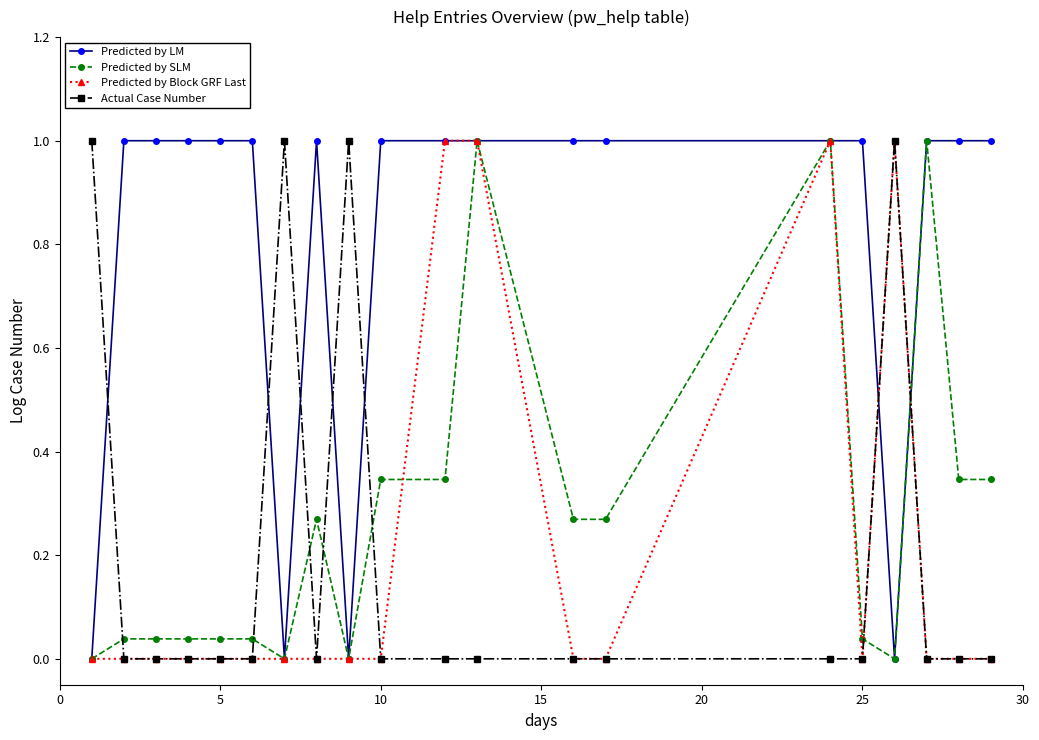

Which series has the largest total across all categories?

Predicted by LM